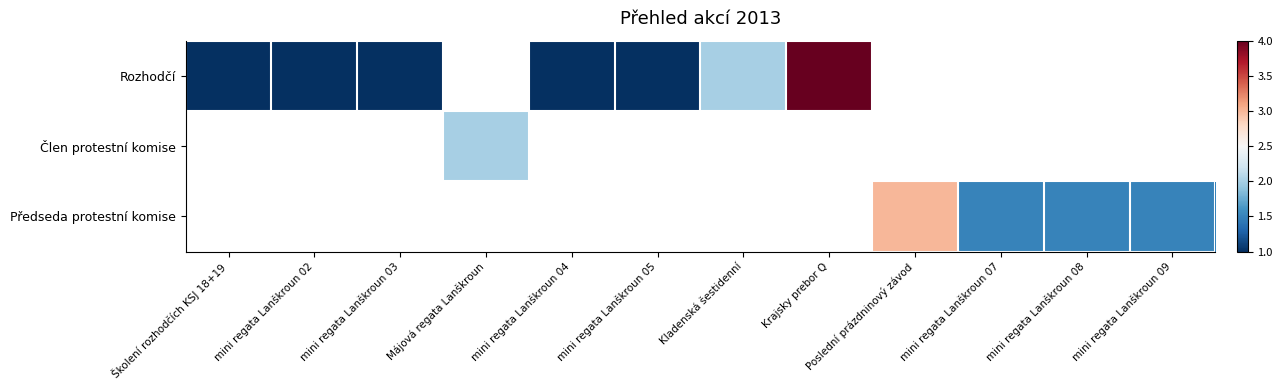

At which label is Rozhodčí closest to 2?

Kladenská šestidenní